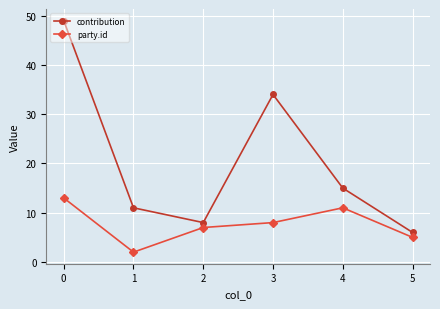

In contribution, how many points are lower than both neighbors (excluding endpoints)?

1